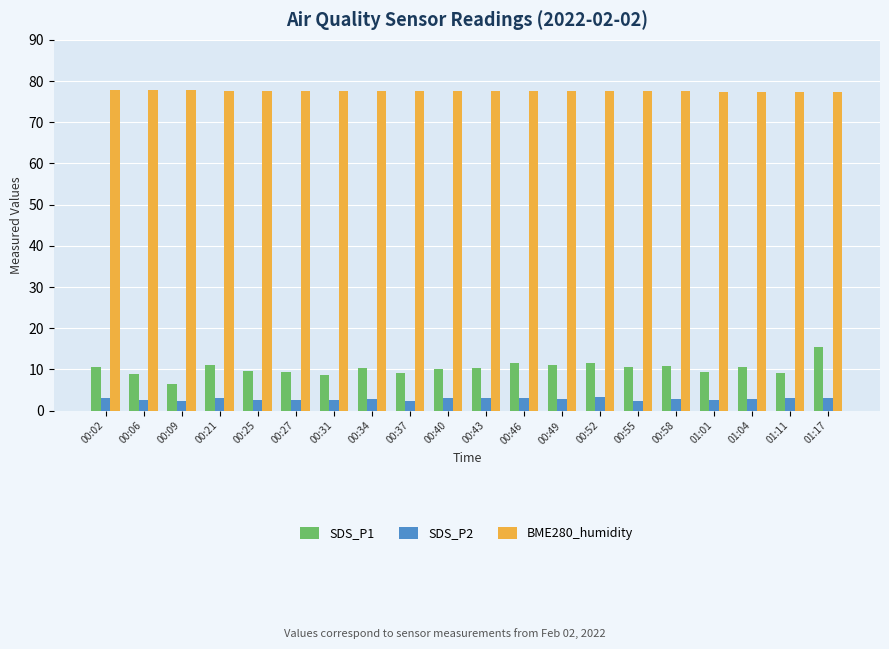

What is the difference between the maximum and minimum values in the SDS_P1 series?

8.9